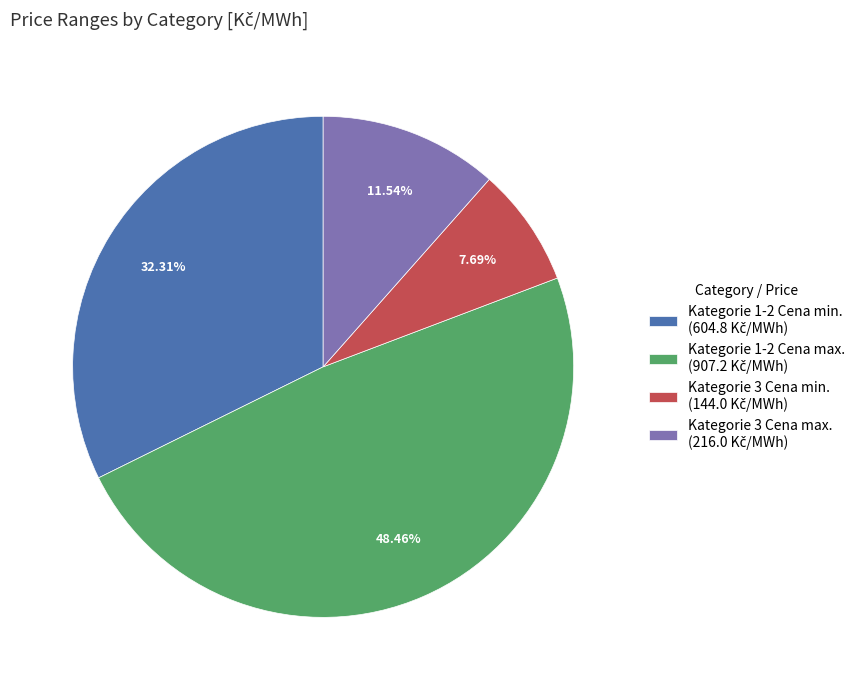

Rank the categories by value from lowest to highest.

Kategorie 3 Cena min., Kategorie 3 Cena max., Kategorie 1-2 Cena min., Kategorie 1-2 Cena max.